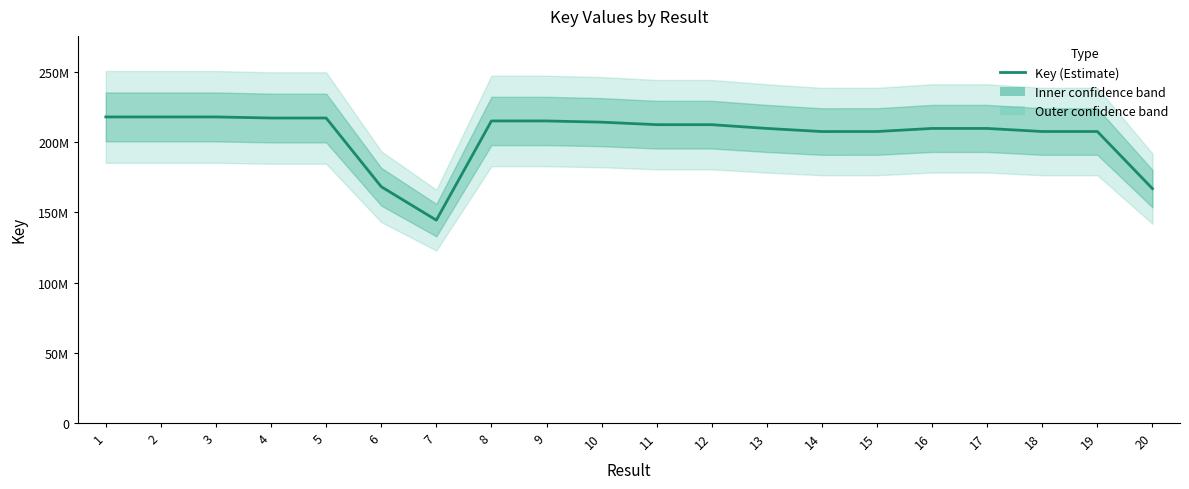

What is the difference between the values at 4 and 3?

771108